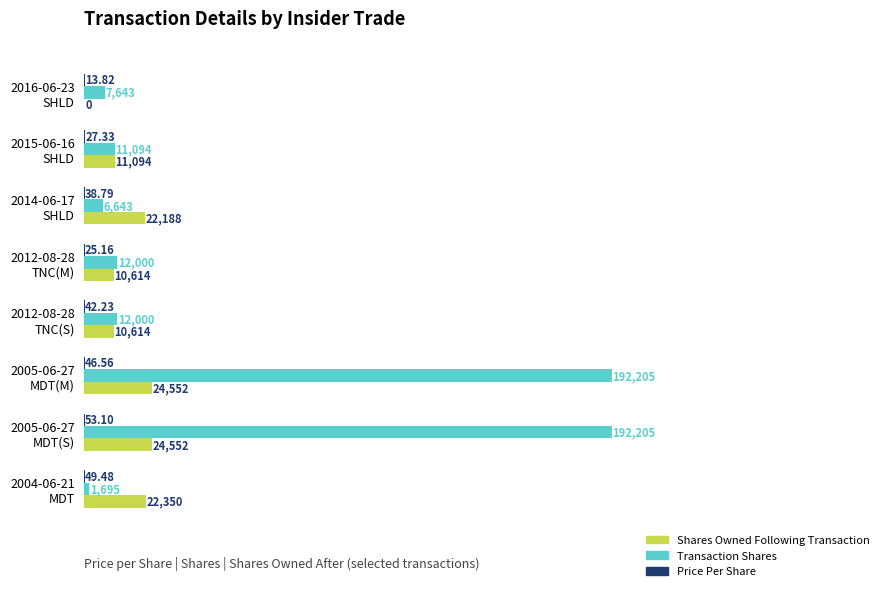

Which series has the largest total across all categories?

Transaction Shares